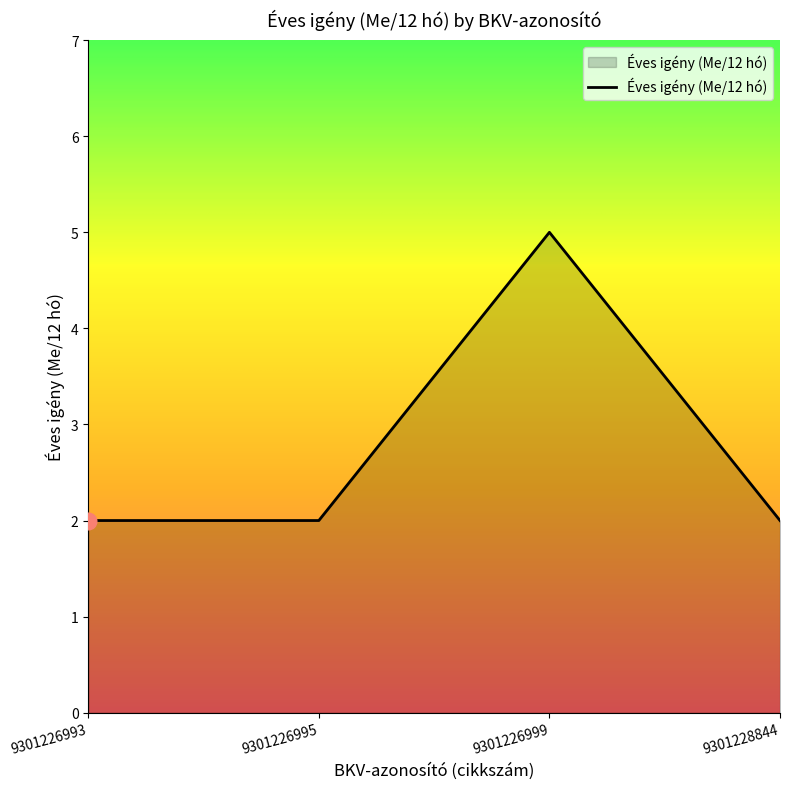

What is the ratio of the value at 9301226993 to the value at 9301226995?

1.0